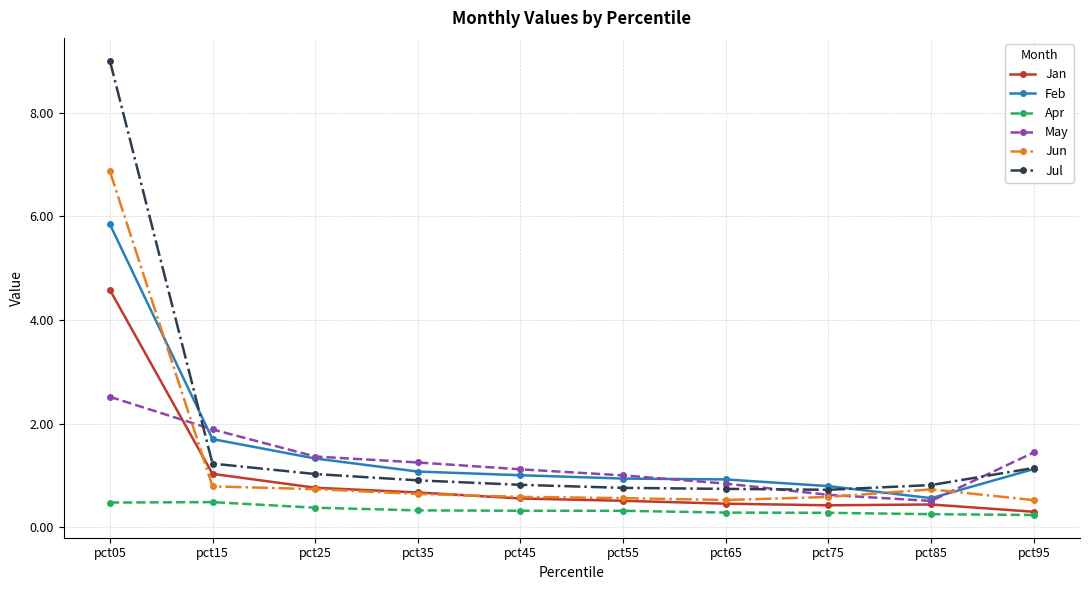

True or false: May and Apr intersect in this chart.

False